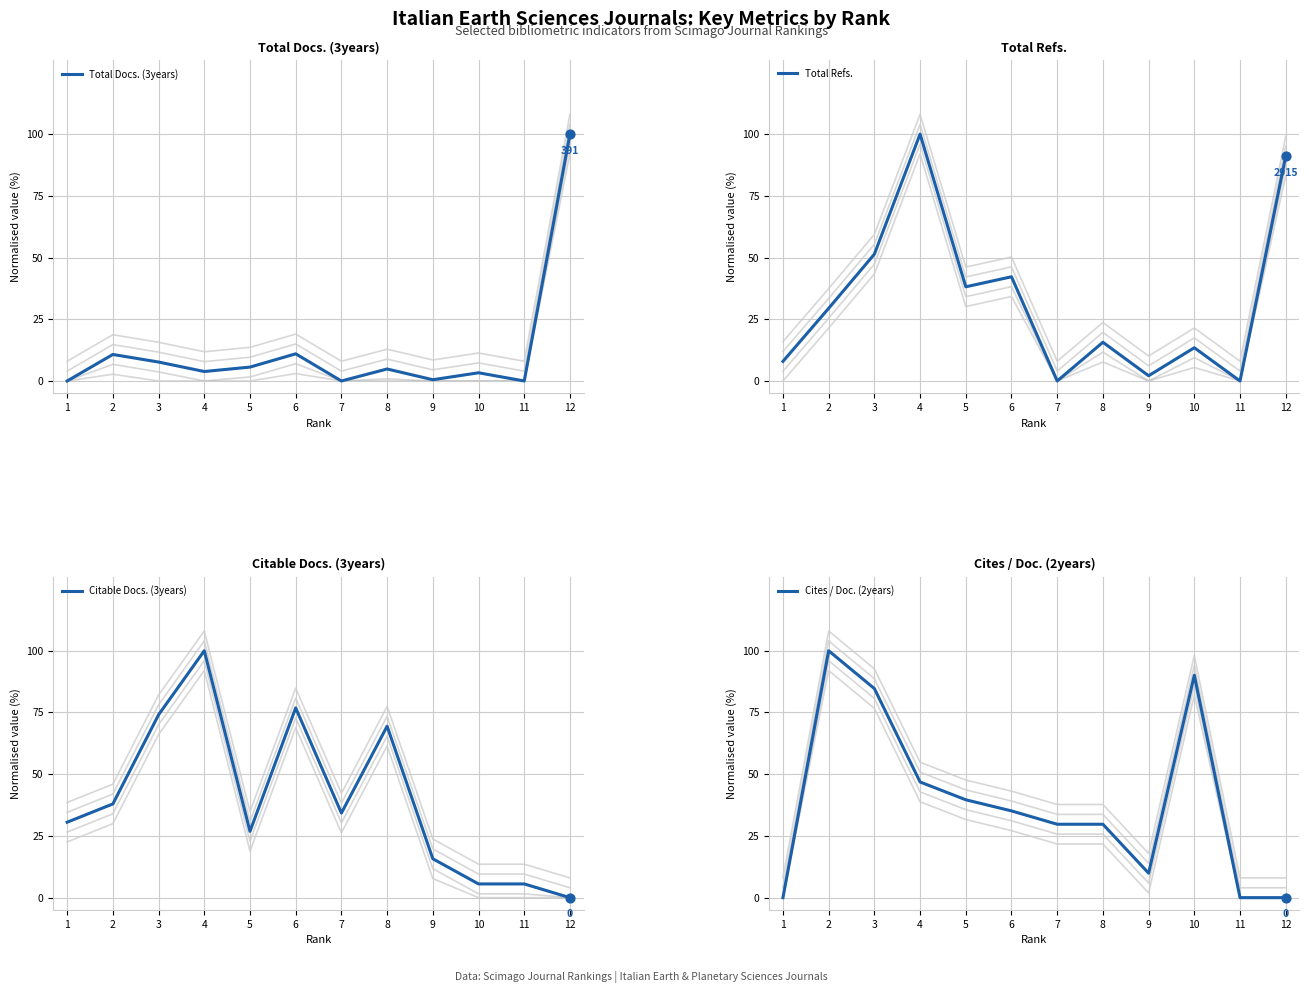

At which category is the sum across all series the highest?

4